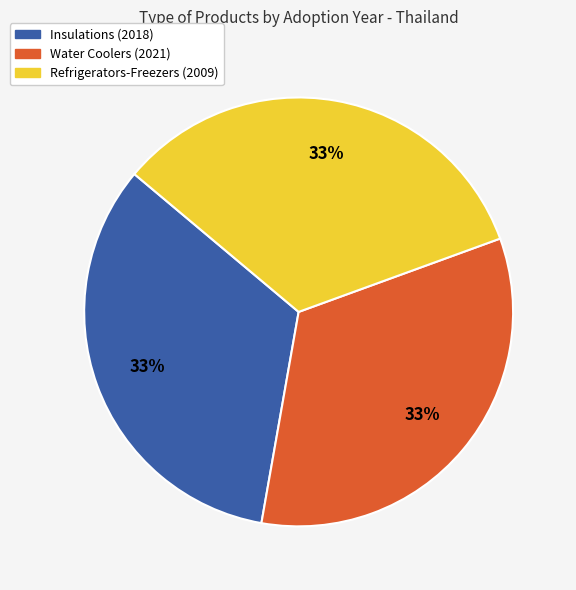

Combined, do Refrigerators-Freezers (2009) and Water Coolers (2021) account for over 50%?

Yes